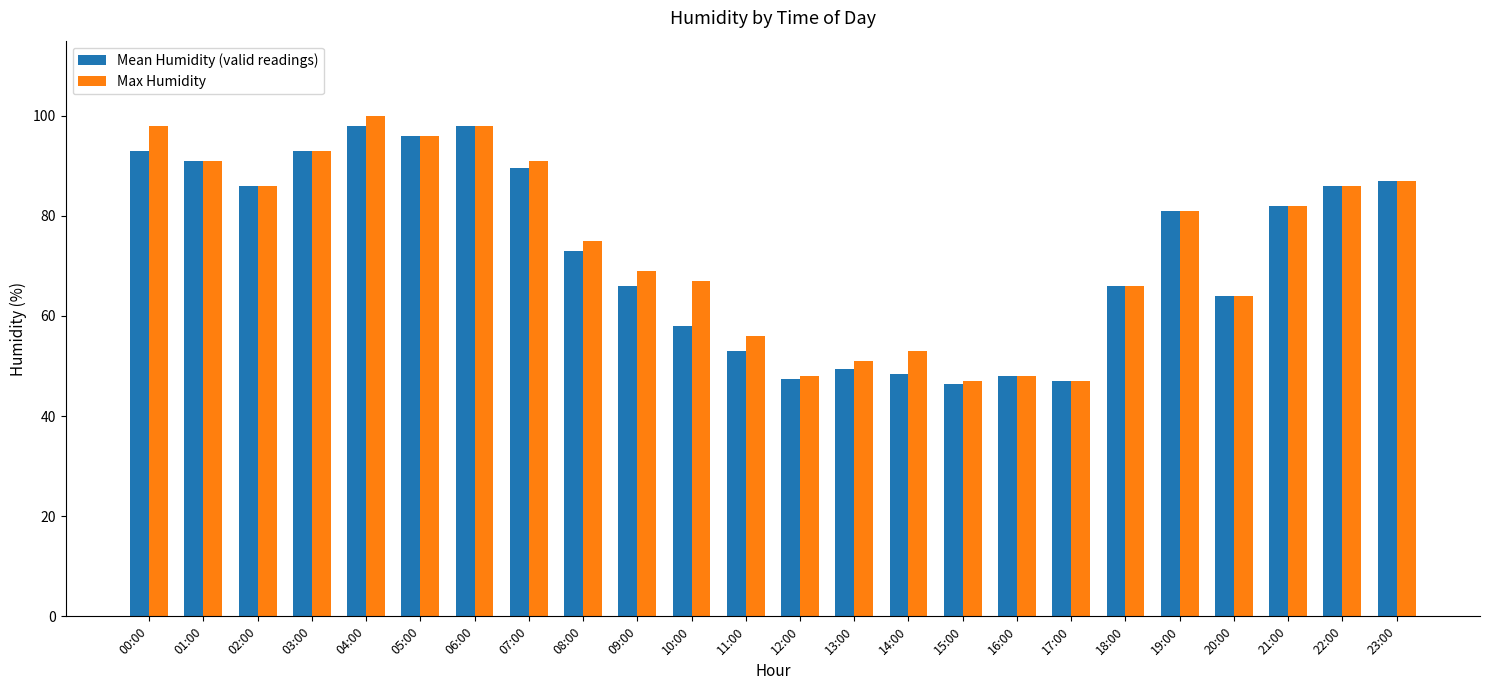

What is the maximum value for Max Humidity?

100.0